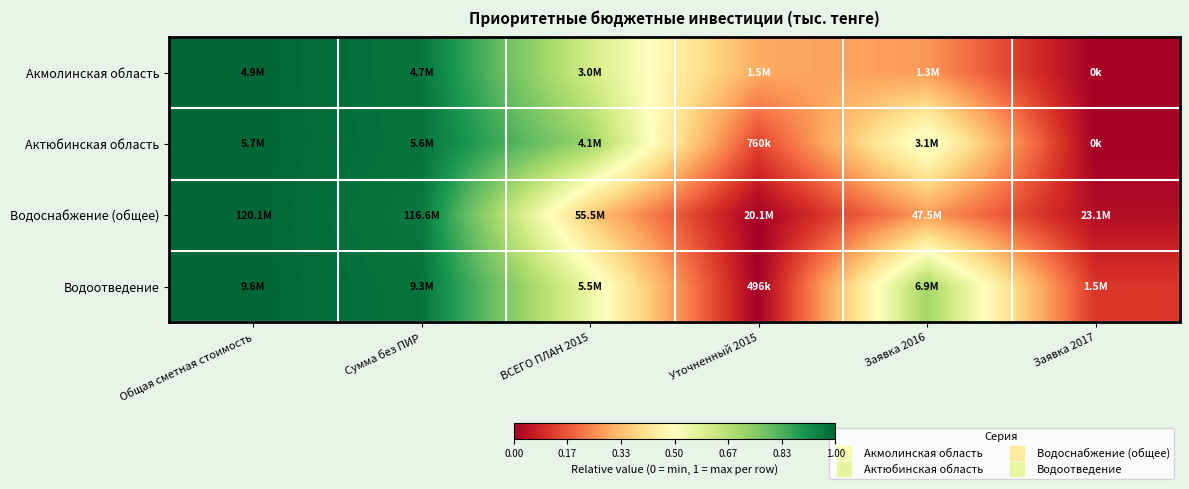

Between Заявка 2016 and Заявка 2017, which is larger?

Заявка 2016